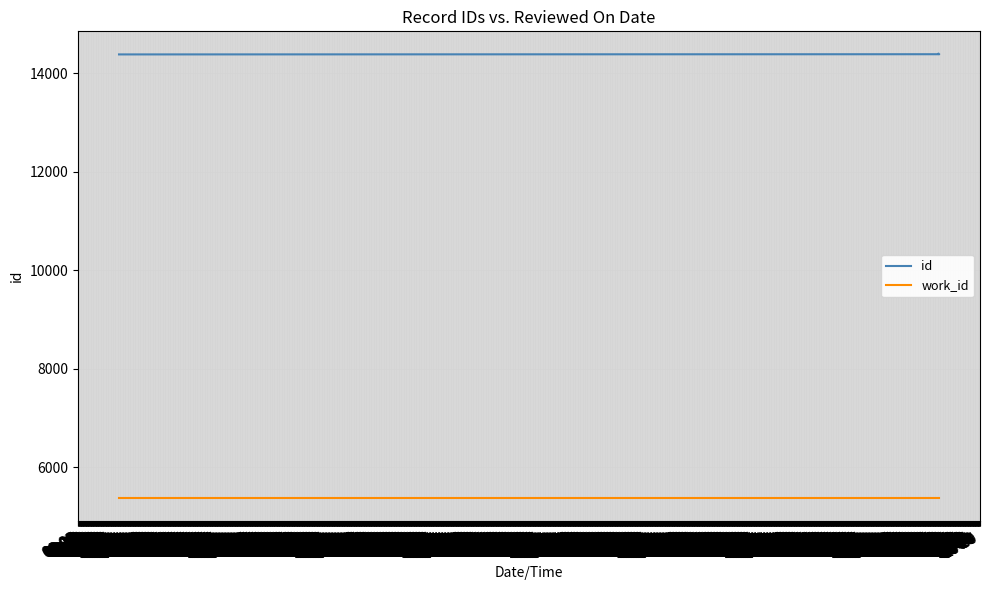

What is the lowest value of the work_id series?

5366